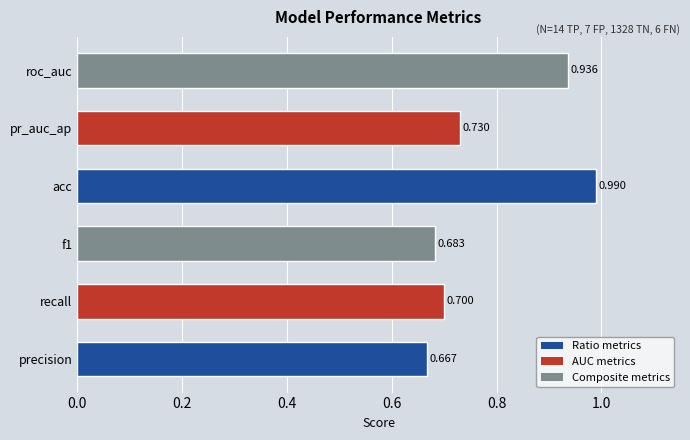

Which category has the lowest value across all series?

precision